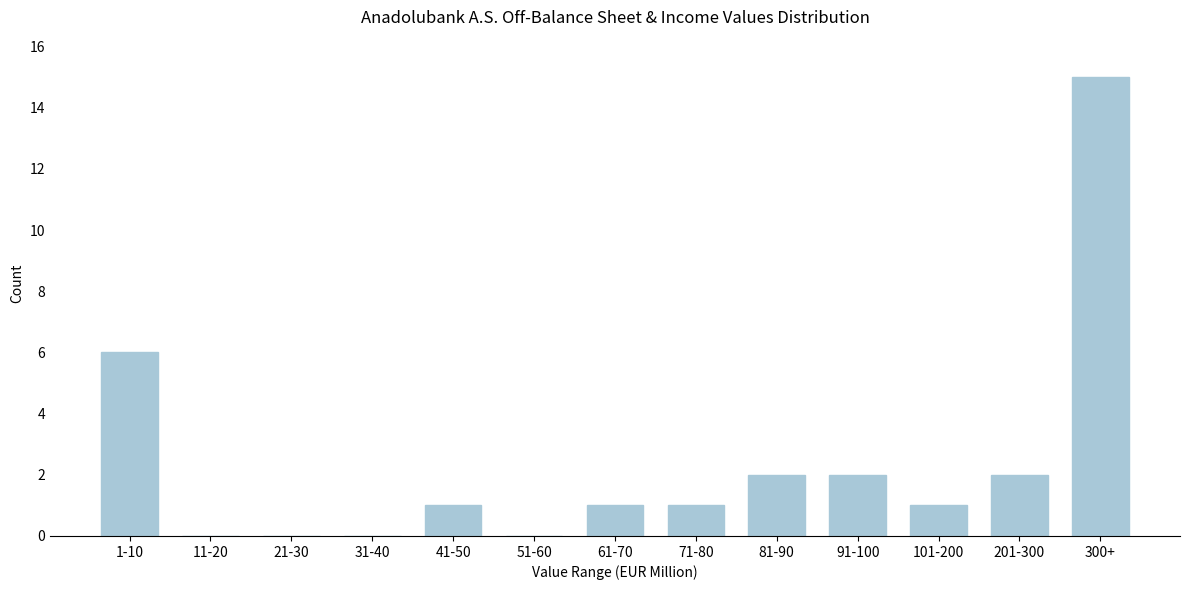

Reading right to left, transcribe all the data shown in this chart.

300+=15	201-300=2	101-200=1	91-100=2	81-90=2	71-80=1	61-70=1	51-60=0	41-50=1	31-40=0	21-30=0	11-20=0	1-10=6